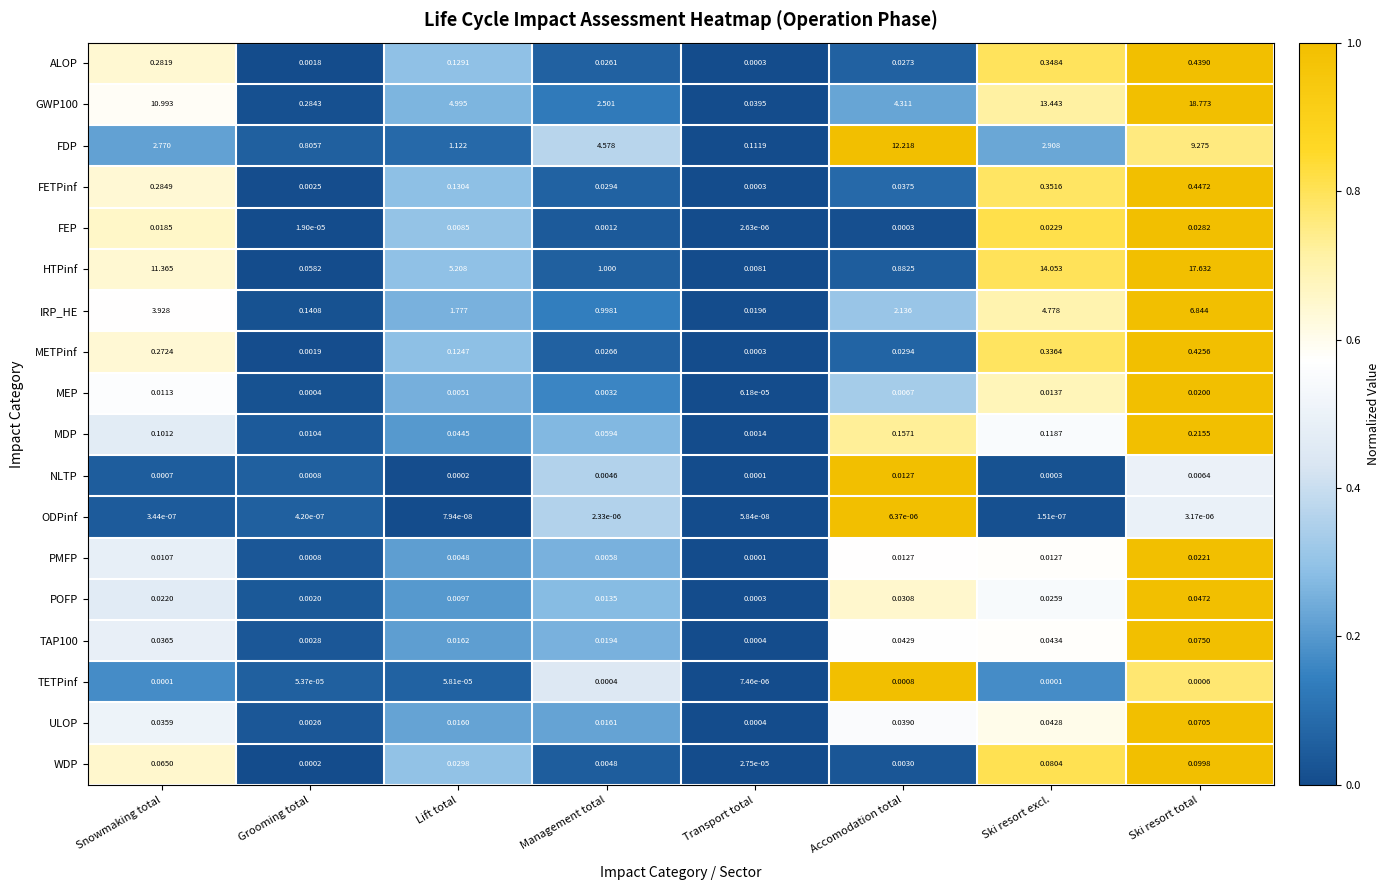

At which label is FEP closest to 0?

Transport total